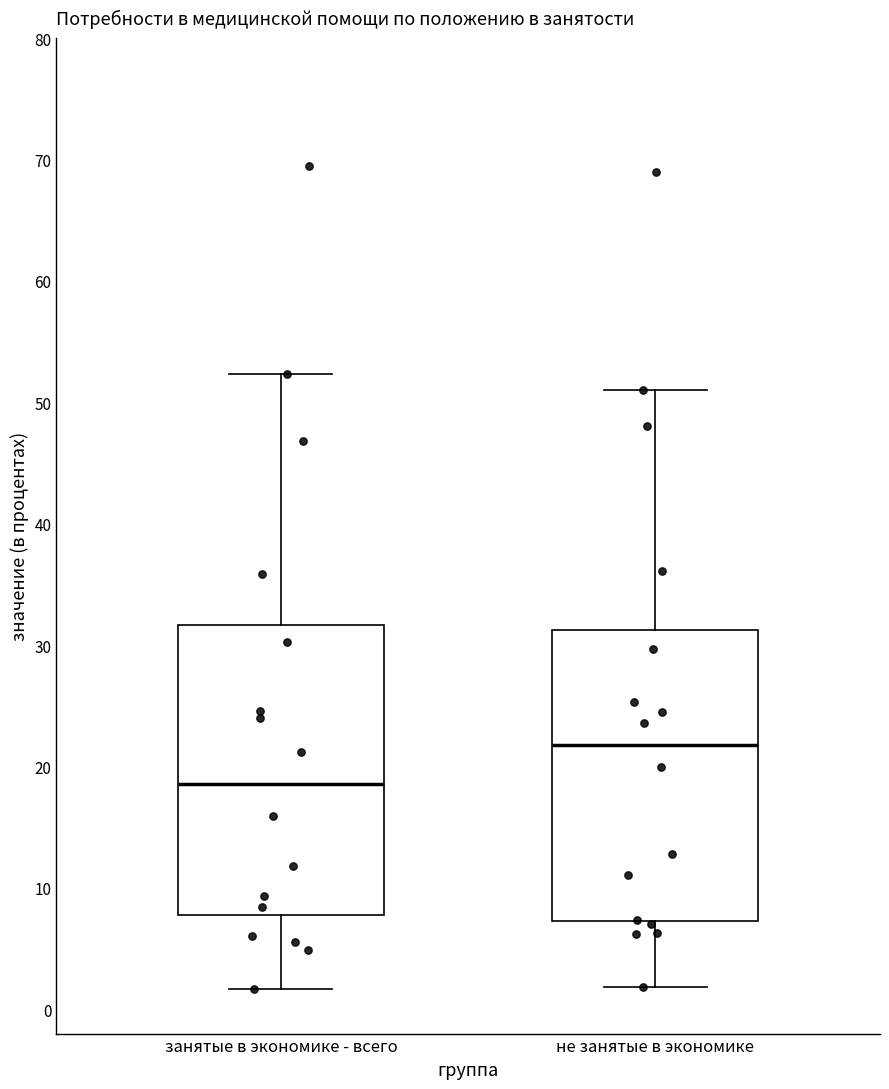

Reading left to right, transcribe this box plot: for each box, give where its median line is, the range the box spans, and where its two whiskers end, as read against the y-axis. The values are not printed on the chart, so give them approximately, as read against the axis.

занятые в экономике - всего: median 19, box 8 to 32, whiskers 2 to 52
не занятые в экономике: median 22, box 7 to 31, whiskers 2 to 51